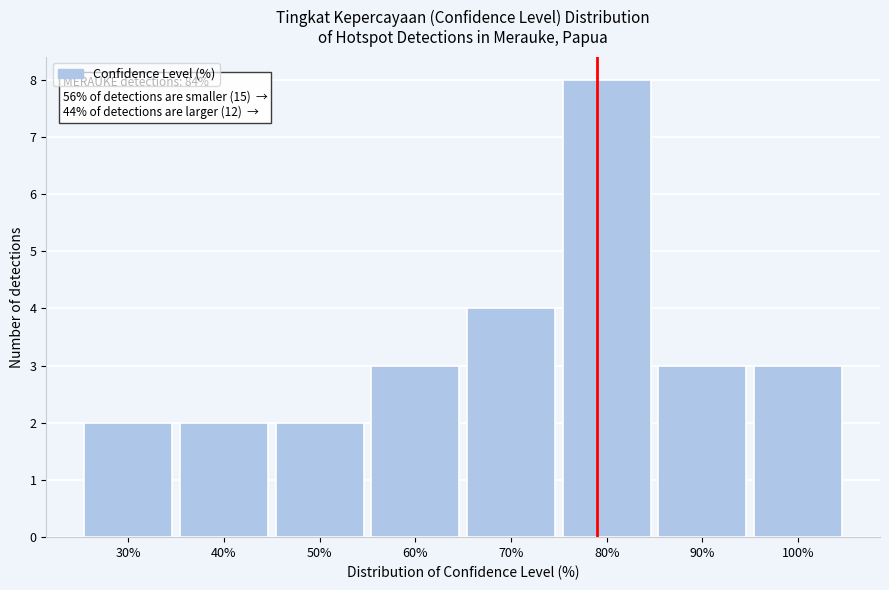

Reading left to right, extract all data points from this chart.

30%=2	40%=2	50%=2	60%=3	70%=4	80%=8	90%=3	100%=3